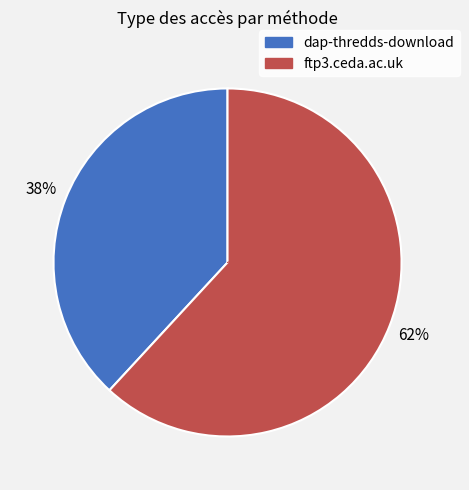

Approximately how many times larger is the value at dap-thredds-download compared to ftp3.ceda.ac.uk?

0.6